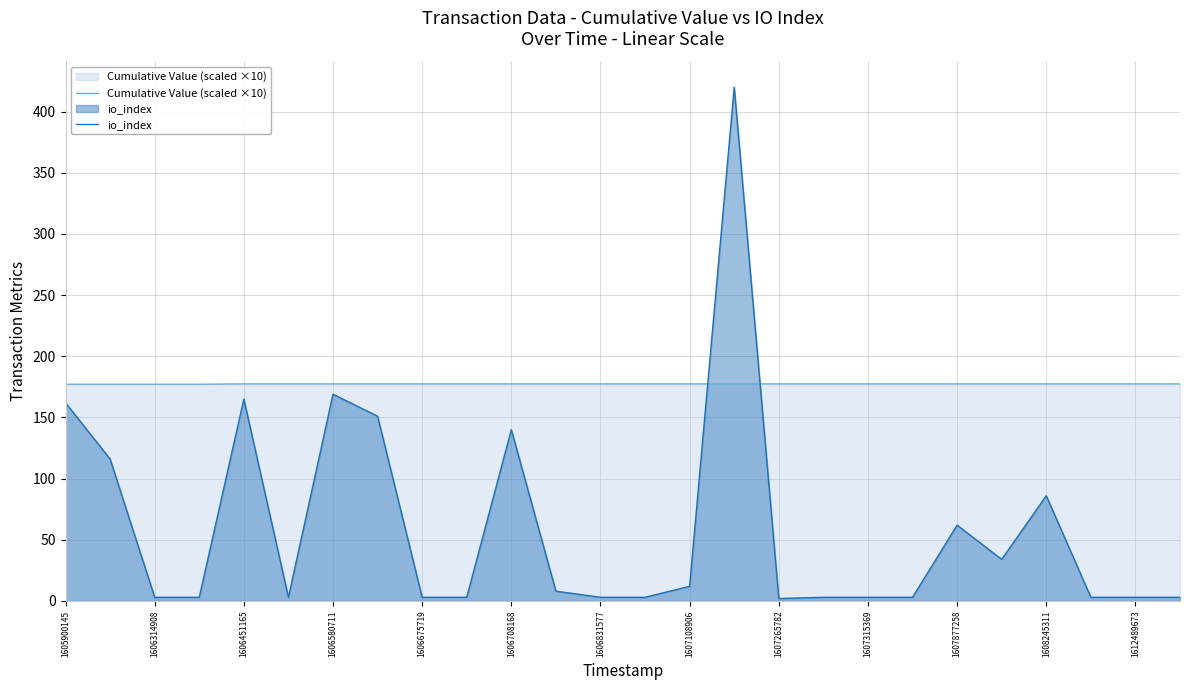

What is the difference between the maximum and second lowest values in the Cumulative Value (scaled ×10) series?

0.3